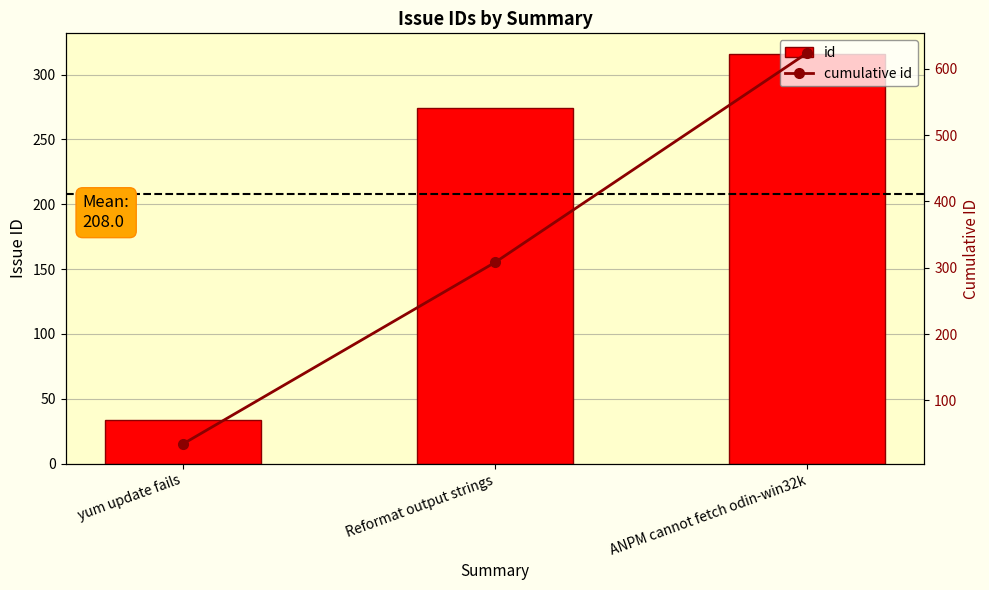

Count the id values in the range 34 to 316.

3